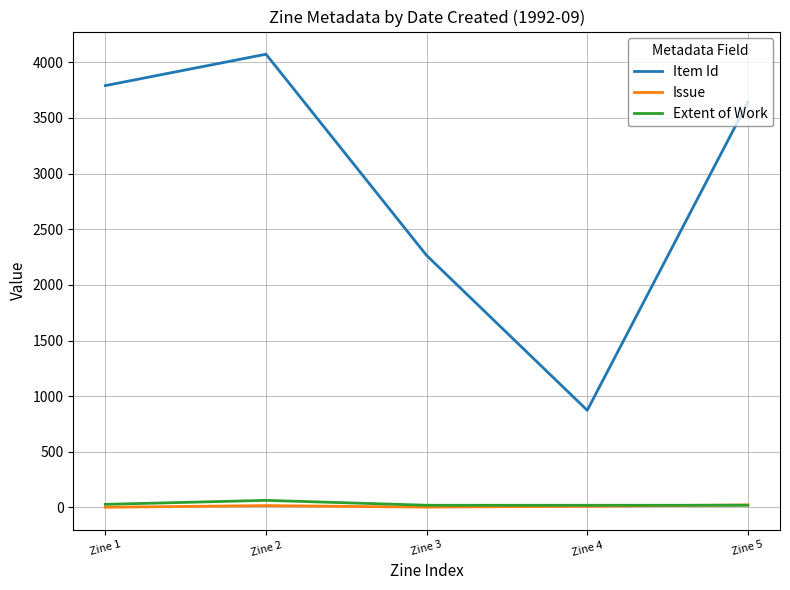

Does the chart display data point markers on the line(s)?

No